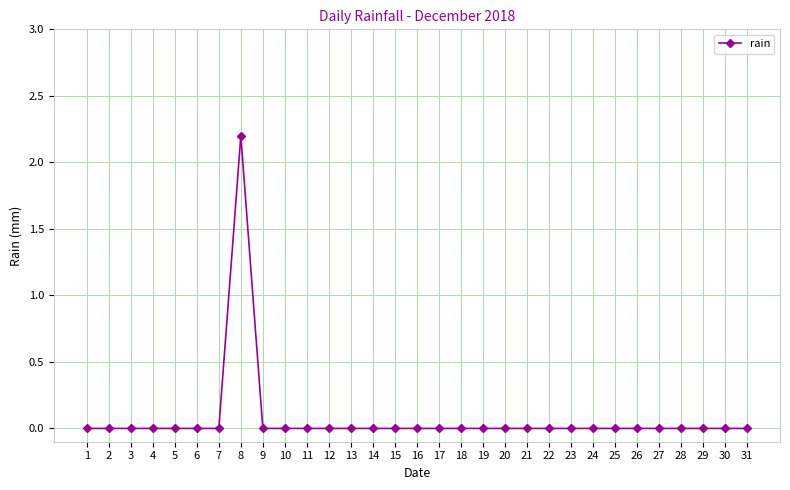

Does the chart display data point markers on the line(s)?

Yes